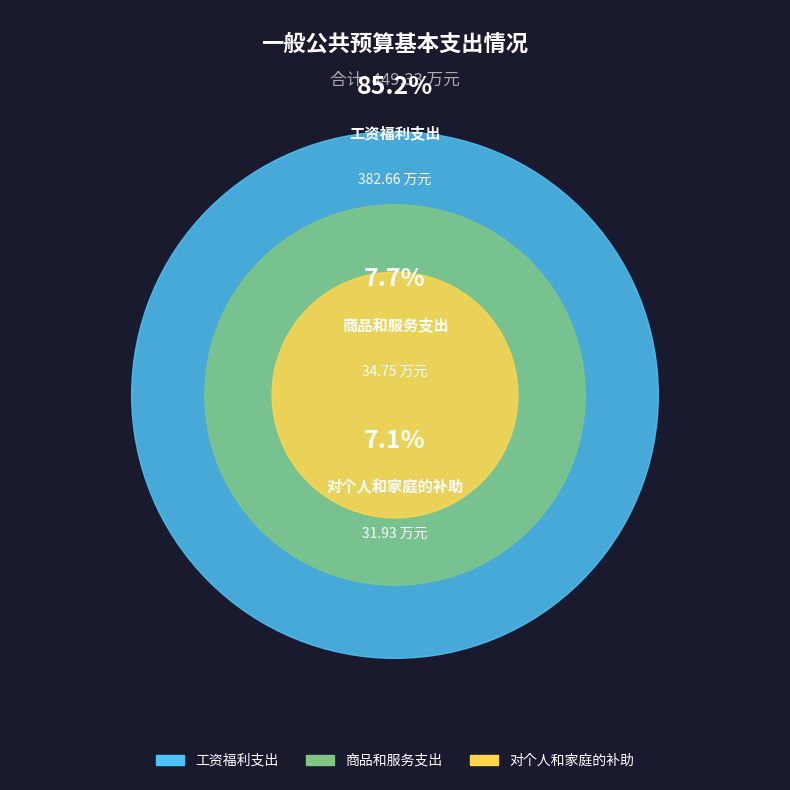

Approximately how many times larger is the value at 对个人和家庭的补助 compared to 商品和服务支出?

0.9